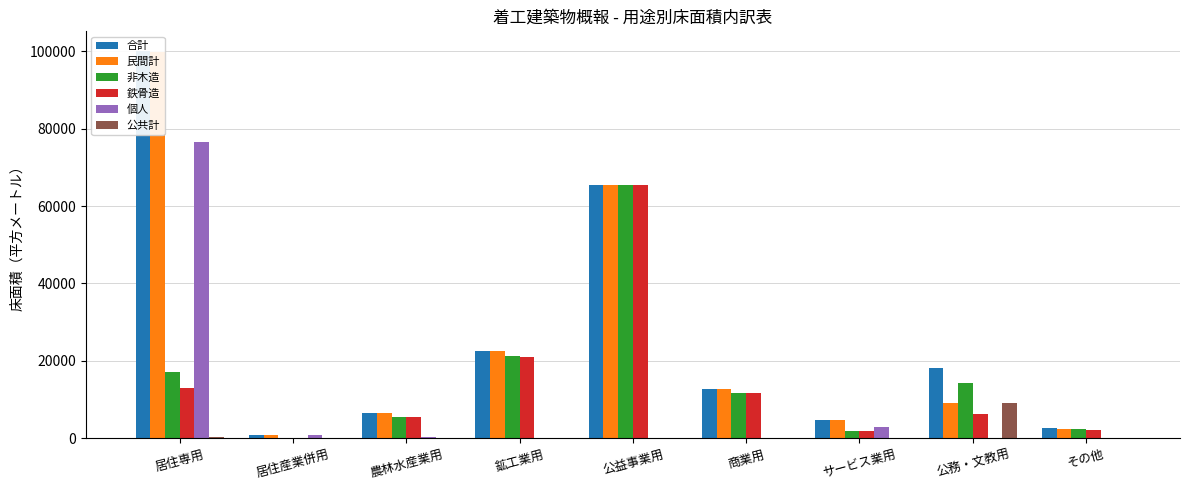

Reading left to right, list all the values displayed in this chart.

合計: 居住専用=100126	居住産業併用=794	農林水産業用=6613	鉱工業用=22451	公益事業用=65433	商業用=12698	サービス業用=4690	公務・文教用=18278	その他=2553
民間計: 居住専用=99801	居住産業併用=794	農林水産業用=6613	鉱工業用=22451	公益事業用=65433	商業用=12698	サービス業用=4690	公務・文教用=9221	その他=2488
非木造: 居住専用=17235	居住産業併用=0	農林水産業用=5472	鉱工業用=21148	公益事業用=65433	商業用=11779	サービス業用=1853	公務・文教用=14350	その他=2329
鉄骨造: 居住専用=12989	居住産業併用=0	農林水産業用=5472	鉱工業用=21055	公益事業用=65353	商業用=11710	サービス業用=1797	公務・文教用=6226	その他=2164
個人: 居住専用=76595	居住産業併用=794	農林水産業用=363	鉱工業用=41	公益事業用=0	商業用=0	サービス業用=3033	公務・文教用=0	その他=58
公共計: 居住専用=325	居住産業併用=0	農林水産業用=0	鉱工業用=0	公益事業用=0	商業用=0	サービス業用=0	公務・文教用=9057	その他=65